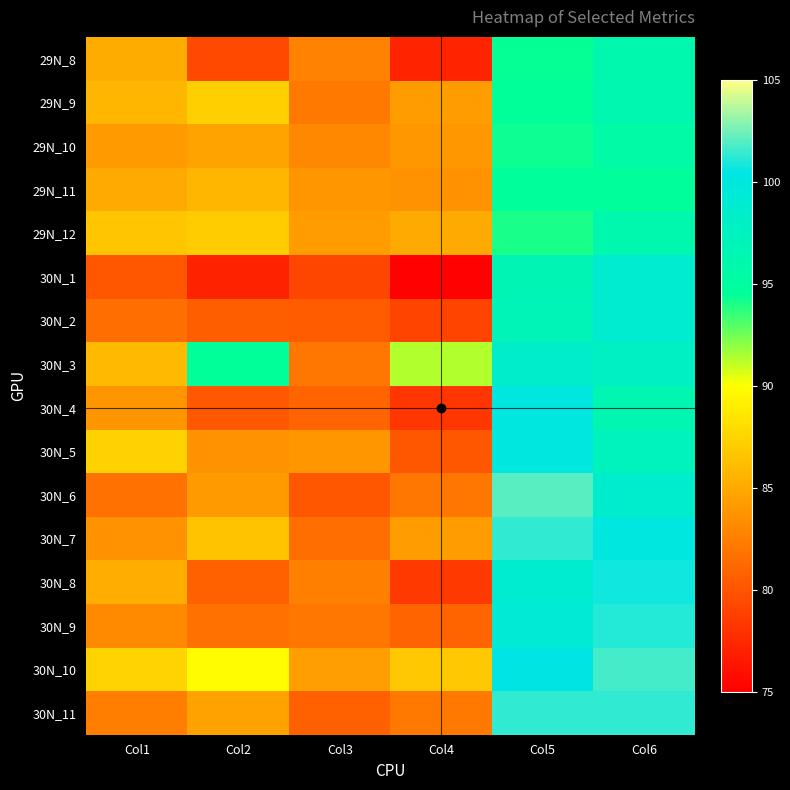

At which category is the sum across all series the highest?

Col6